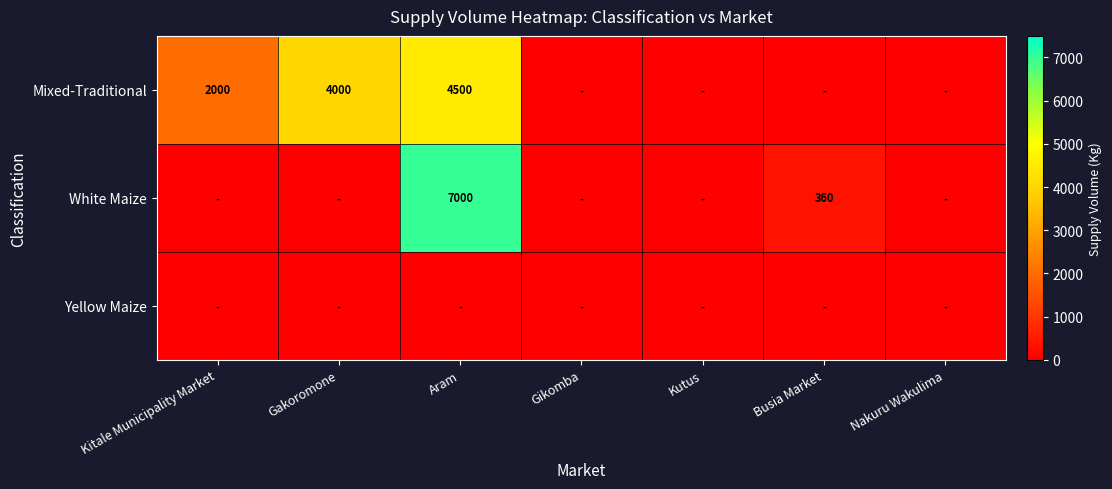

The value of White Maize at Busia Market is 360. True or false?

True